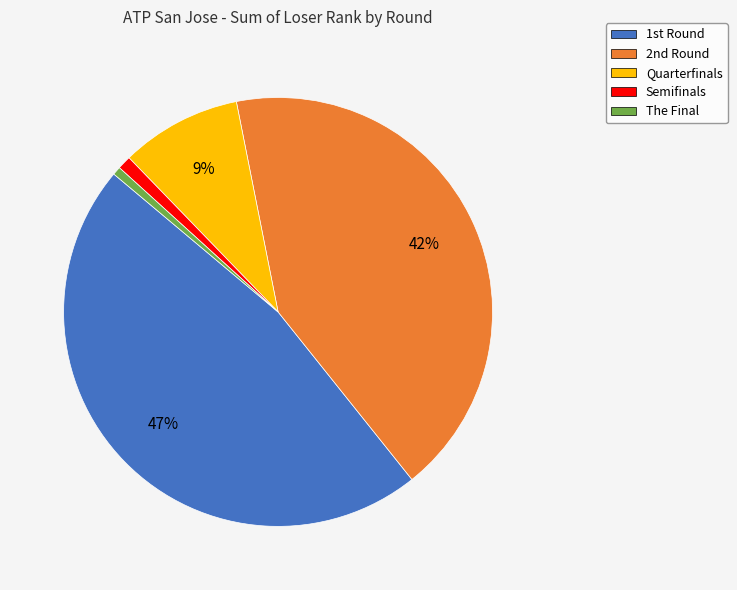

Count the number of slices in the pie.

5